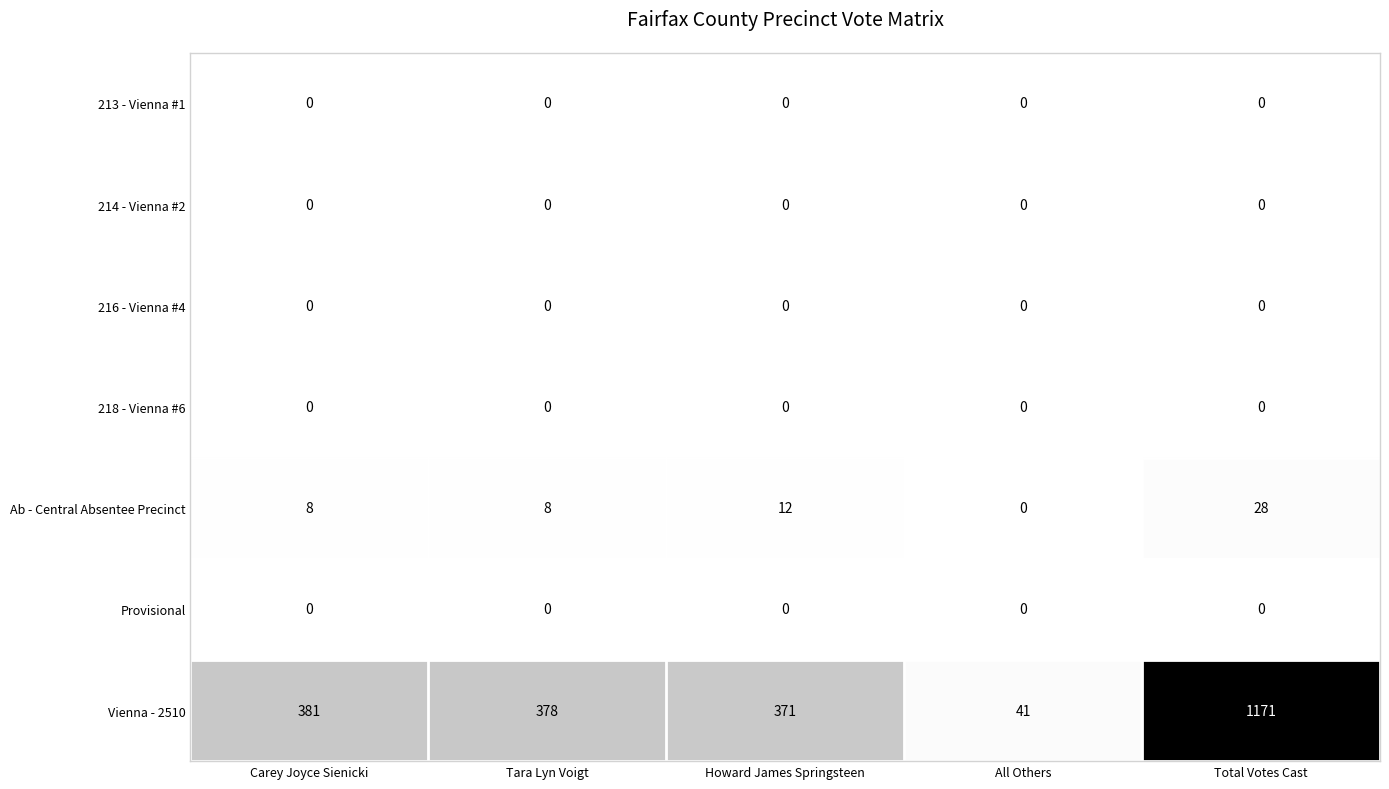

How many distinct data groups are displayed?

7